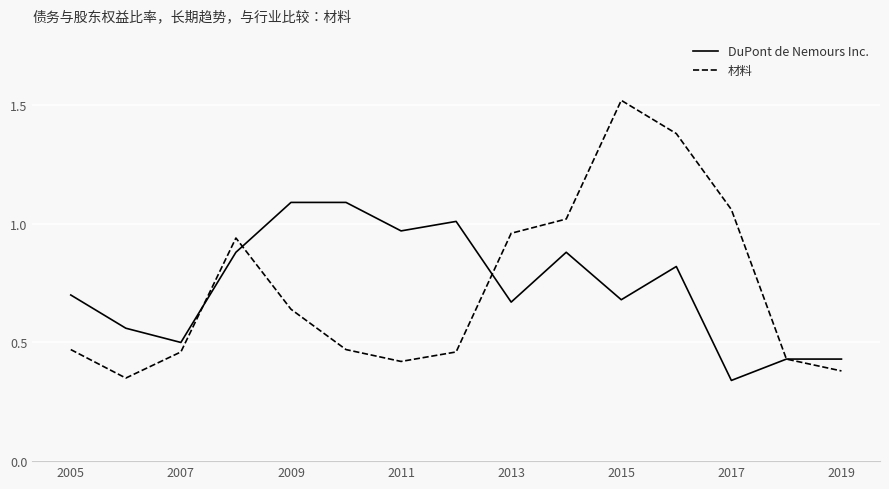

Which series has the widest spread of values?

材料